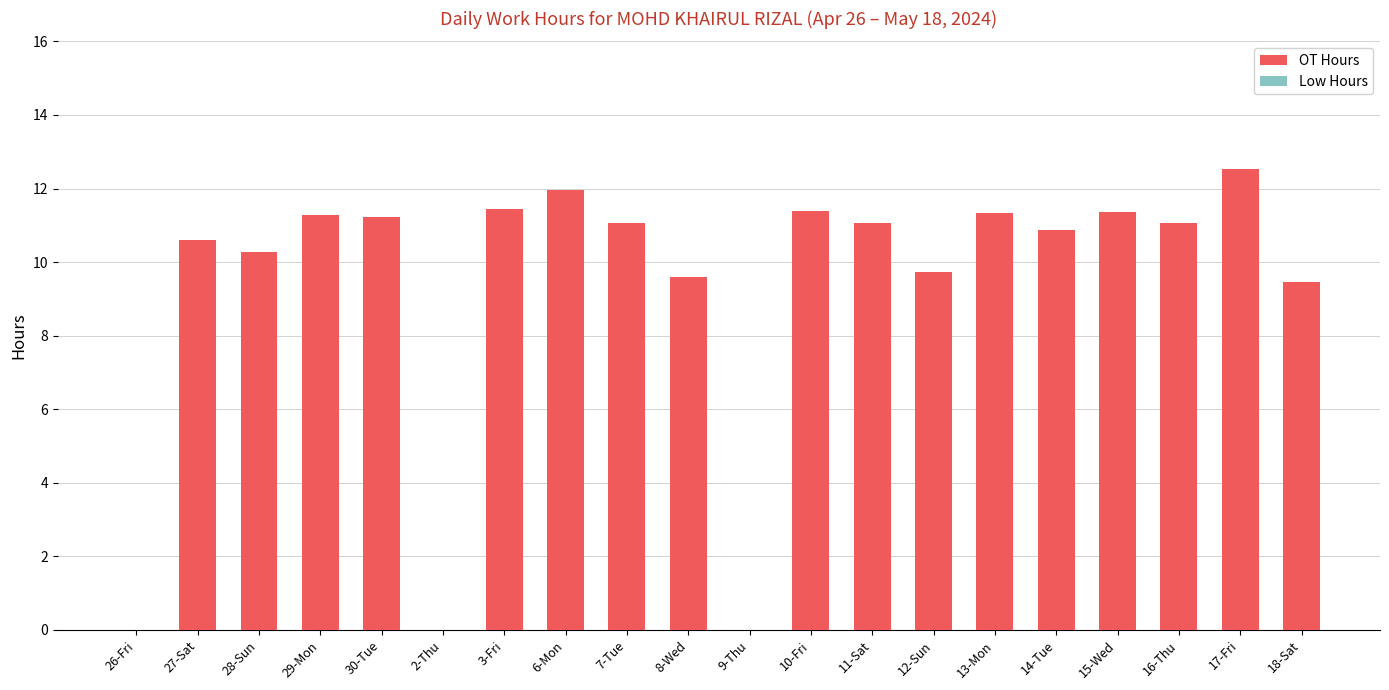

Which category has the highest value across all series?

17-Fri